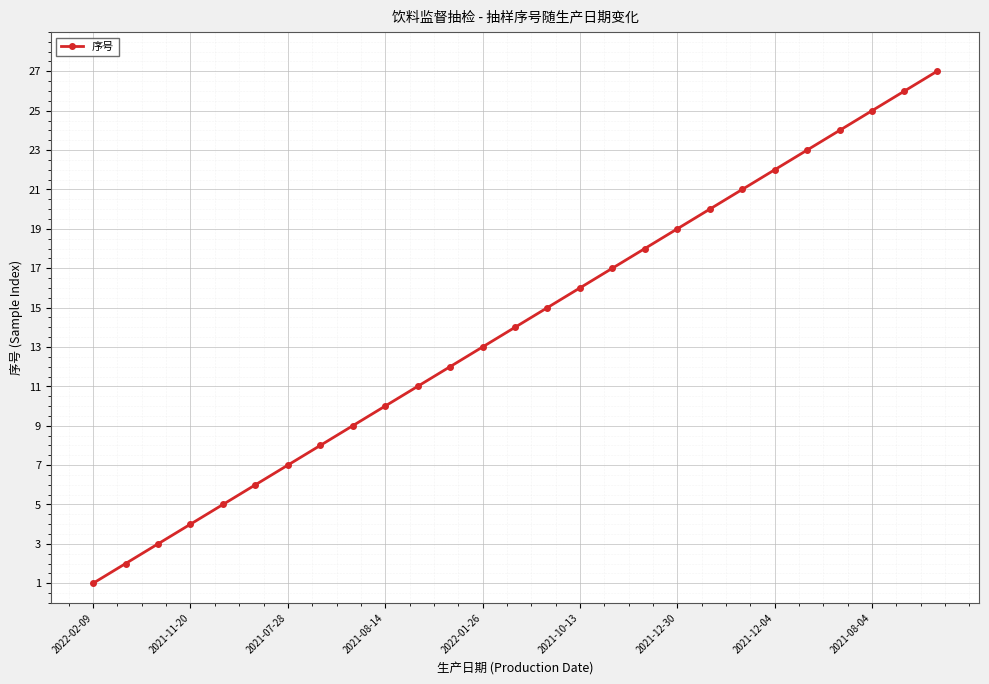

What is the difference between the second highest and second lowest values?

24